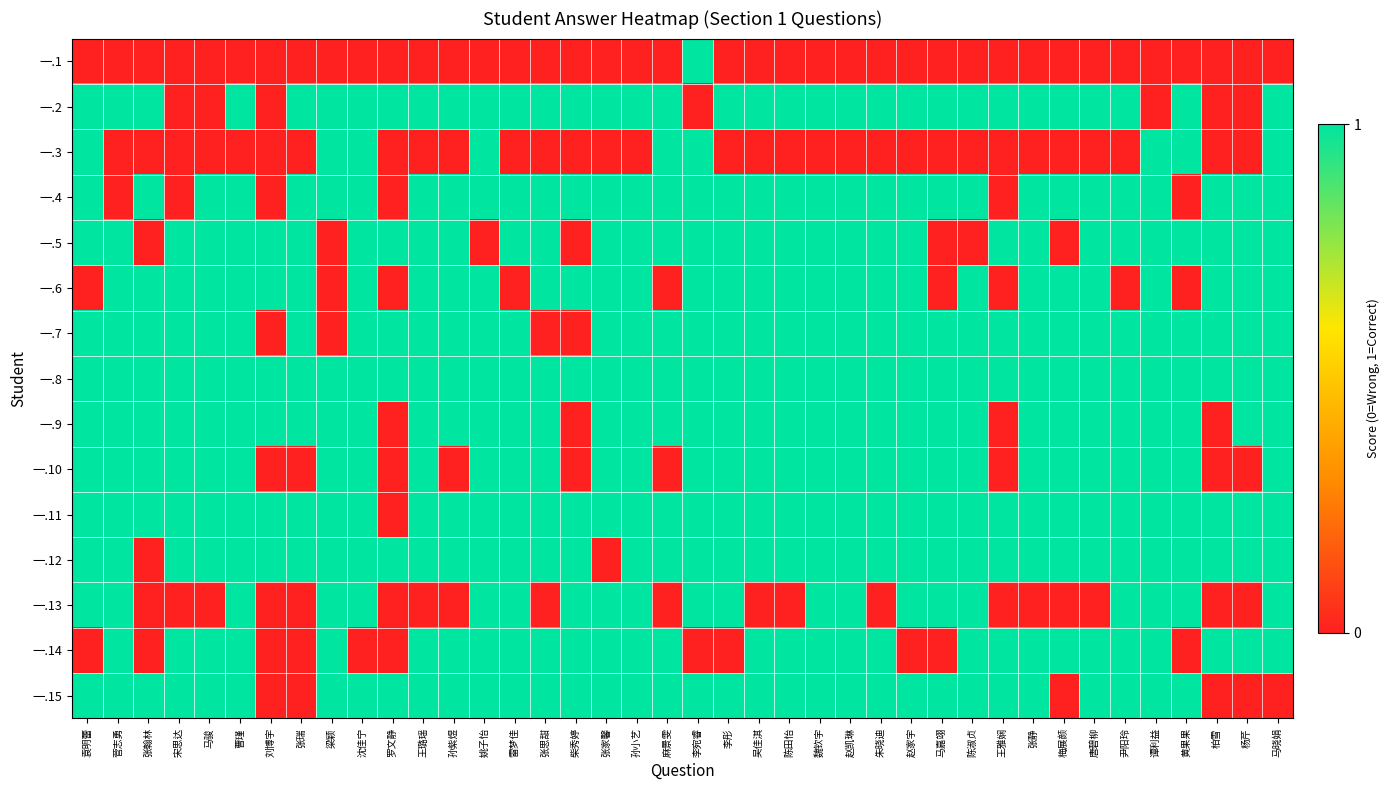

What is the total value across all series at 陈田怡?

12